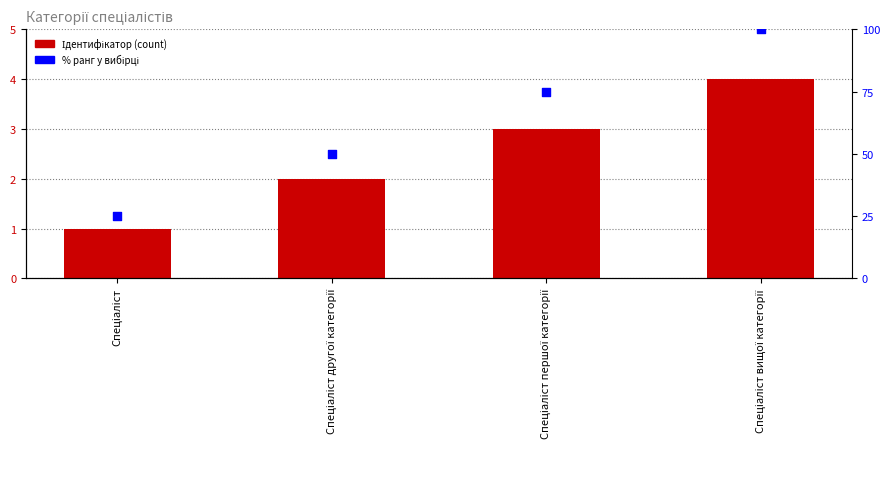

What is the total value across all series at Спеціаліст?

26